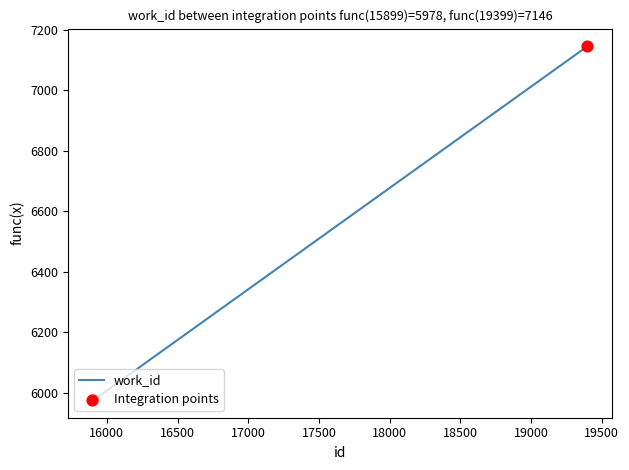

What is the smallest value displayed?

5976